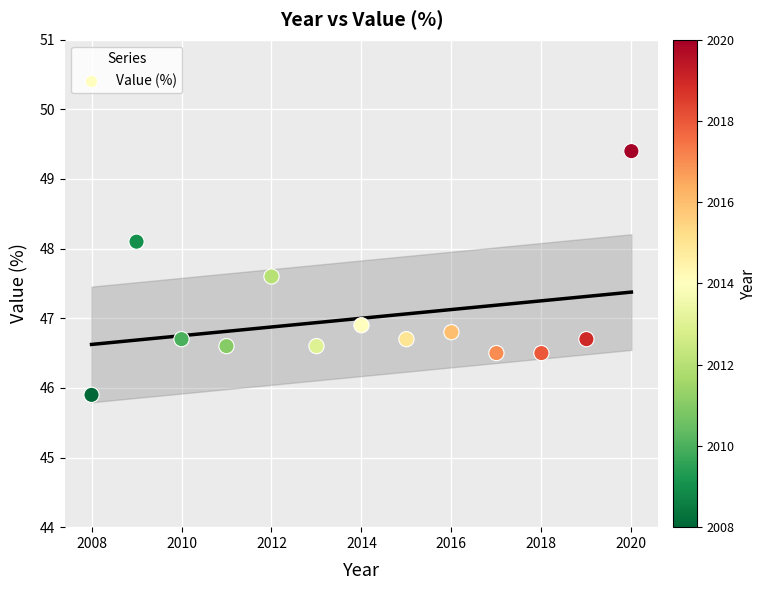

What Y value in the scatter plot is closest to 47?

46.9